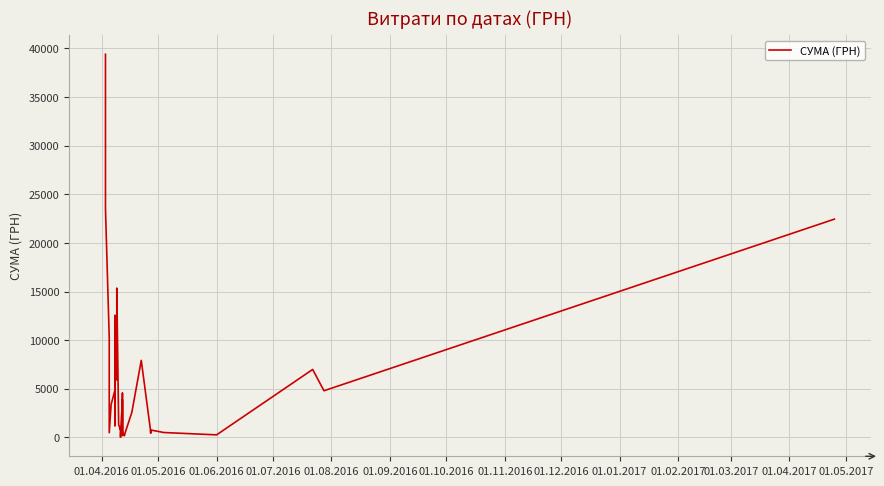

Reading left to right, extract all data points from this chart.

39389.0	23517.0	10227.8	485.0	3387.1	4834.7	2262.4	2977.8	5290.0	1207.4	4233.2	12538.2	8092.3	3794.9	7501.2	5901.4	15349.6	1301.2	777.6	1020.7	554.1	29.9	304.0	3863.5	210.0	4542.7	491.2	173.5	297.0	220.5	2578.0	7922.3	594.0	452.8	764.1	504.0	264.0	6988.9	4798.5	22441.2